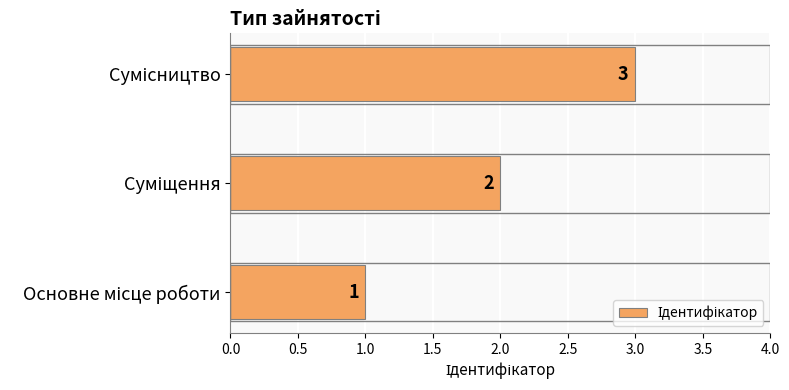

Count the values in the range 1 to 3.

3